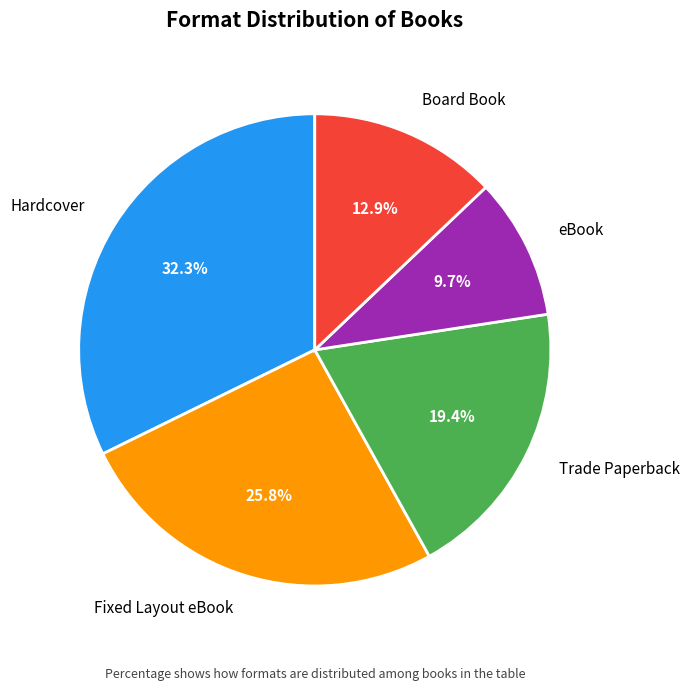

True or false: eBook accounts for 10% of the total.

True